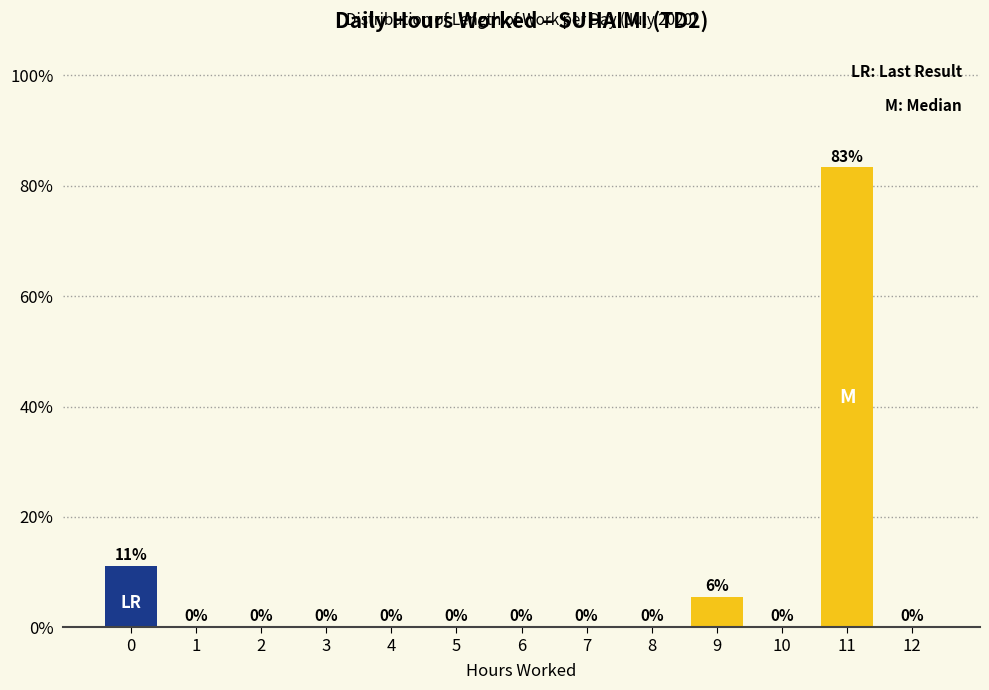

Which label corresponds to the largest value in the chart?

11